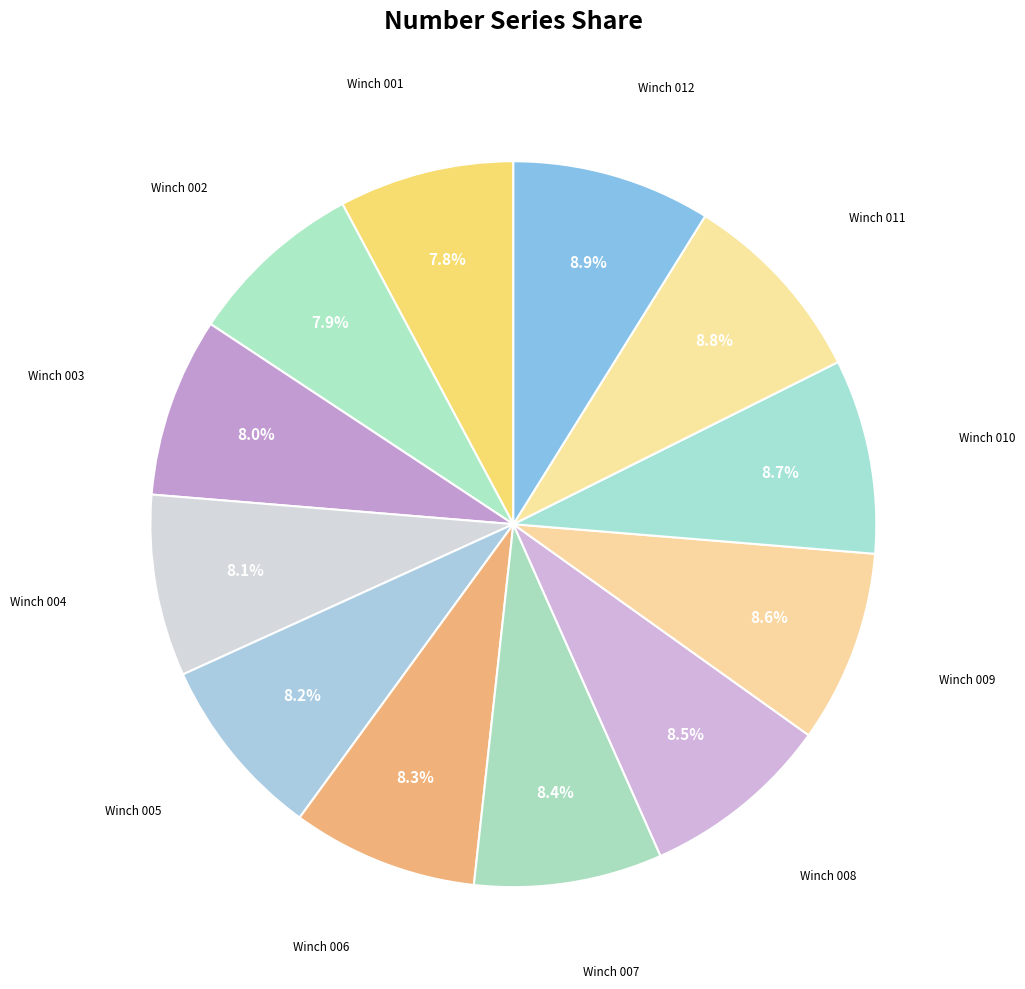

What is the largest slice in the pie chart?

Winch 012